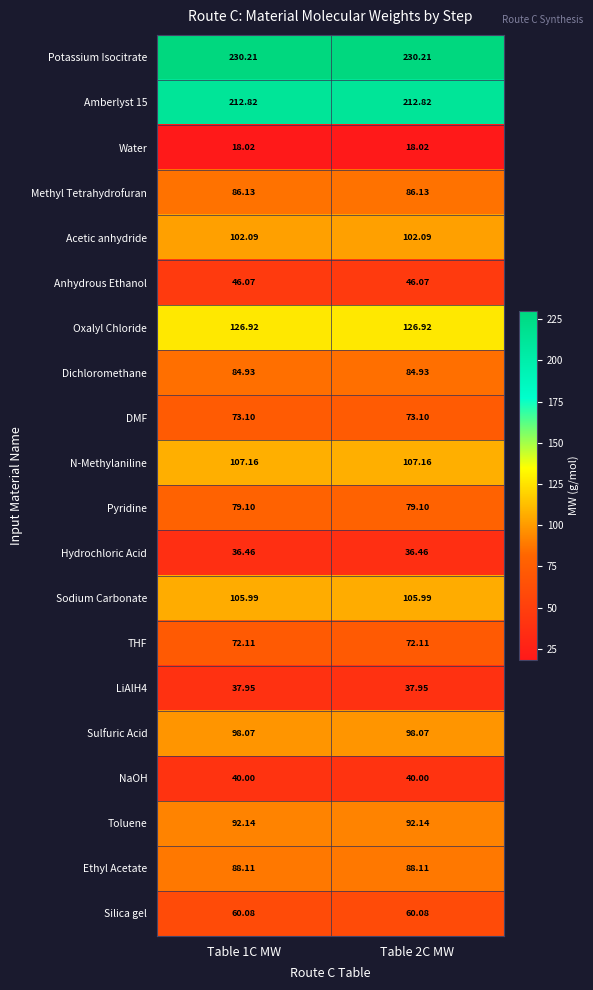

What is the greatest value displayed?

230.2